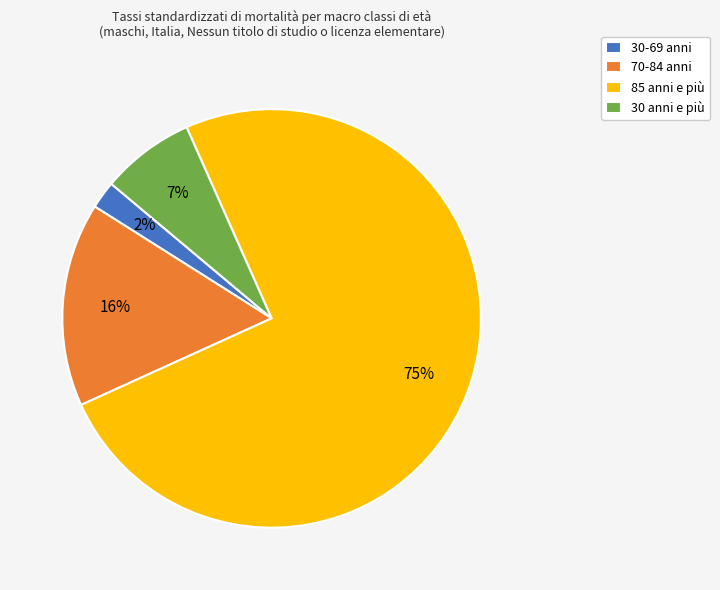

What percentage is the 30-69 anni slice, to the nearest percent?

2%